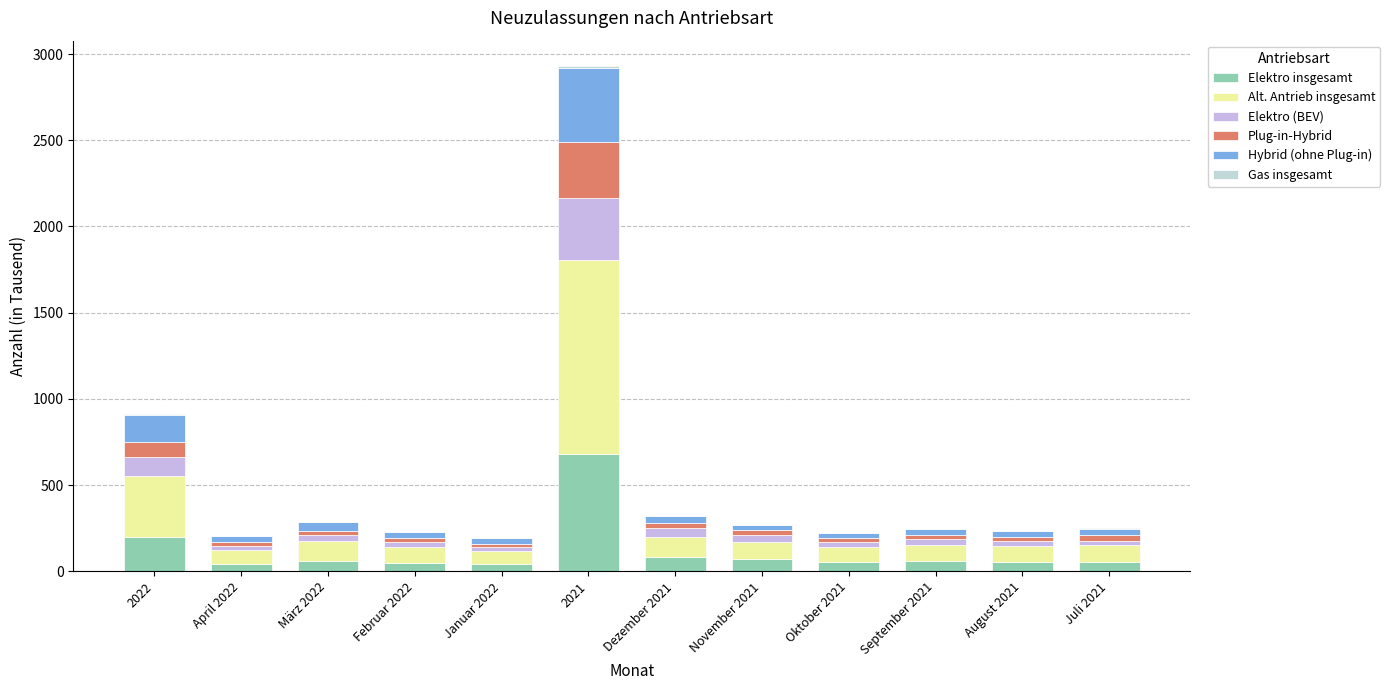

List the labels in order of Elektro (BEV) value, smallest first.

Januar 2022, April 2022, Juli 2021, Februar 2022, August 2021, Oktober 2021, September 2021, März 2022, November 2021, Dezember 2021, 2022, 2021